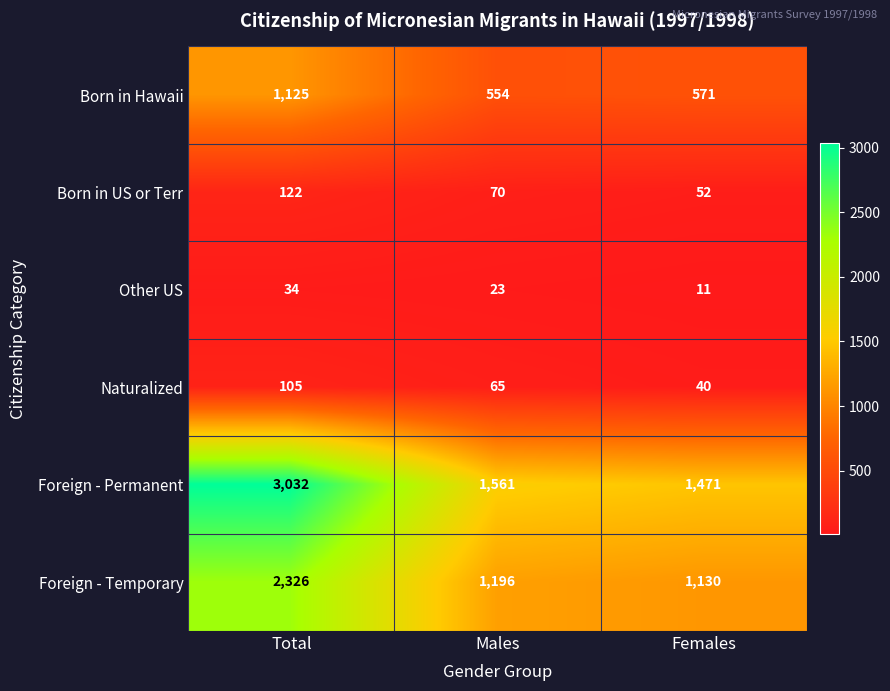

How many distinct data groups are displayed?

6